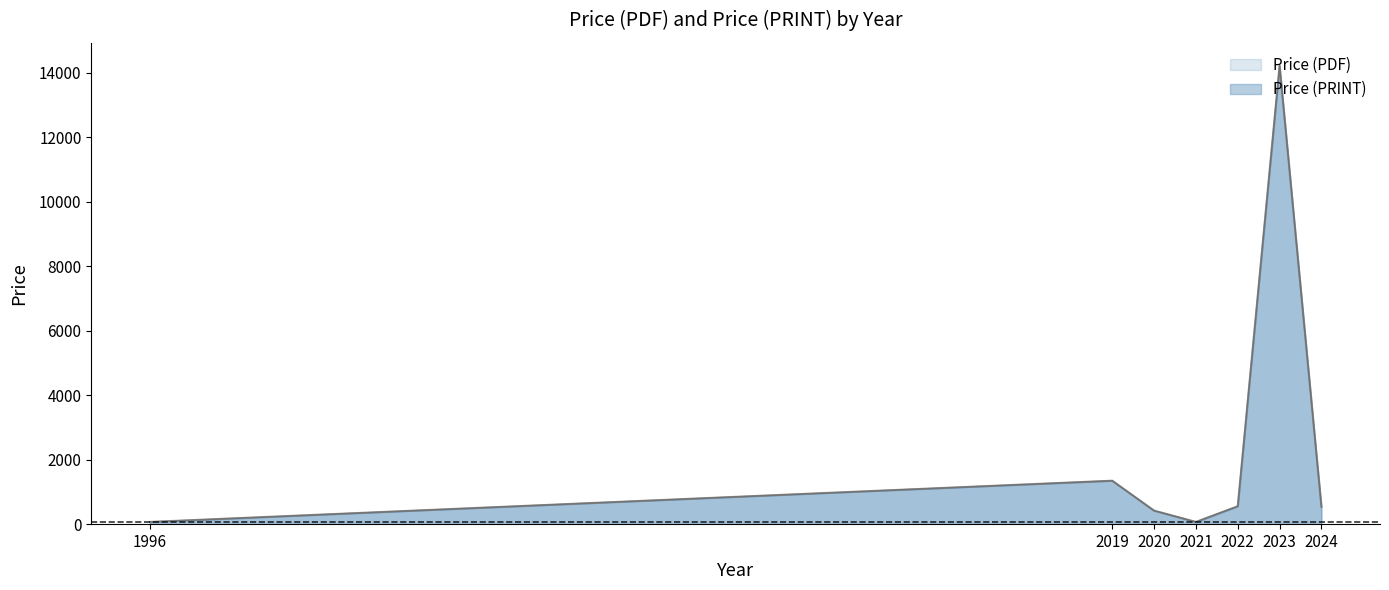

In Price (PRINT), how many points are lower than both neighbors (excluding endpoints)?

1